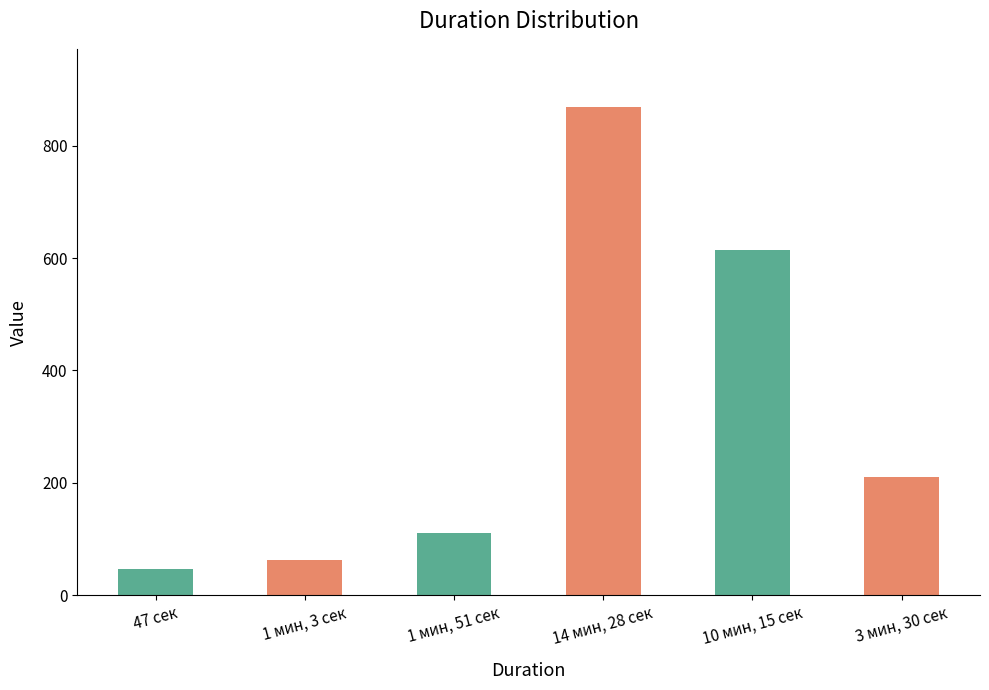

At which category does the chart reach its minimum across all series?

47 сек